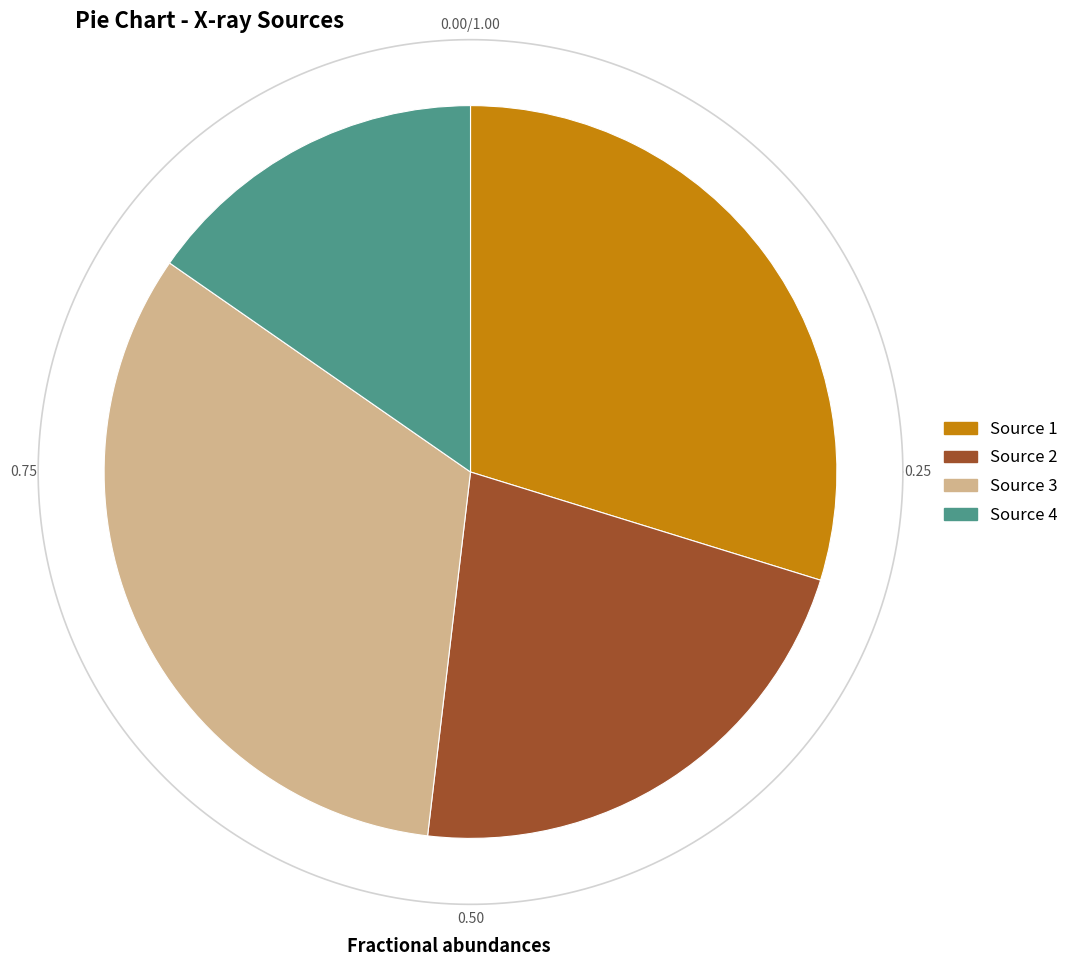

What percentage is NOT represented by 3?

67.2%